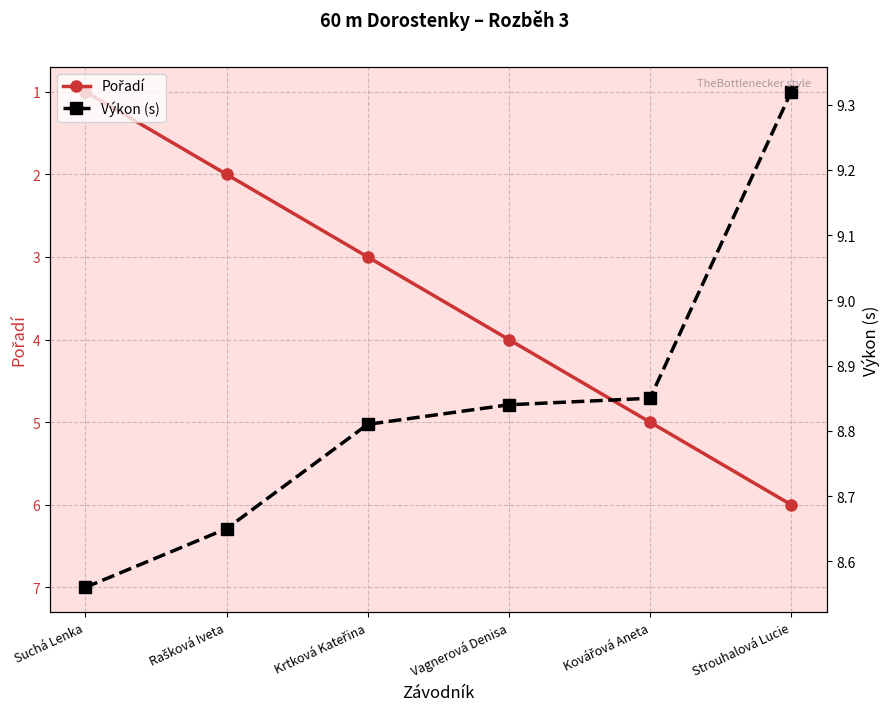

How many categories are shown in the chart?

6